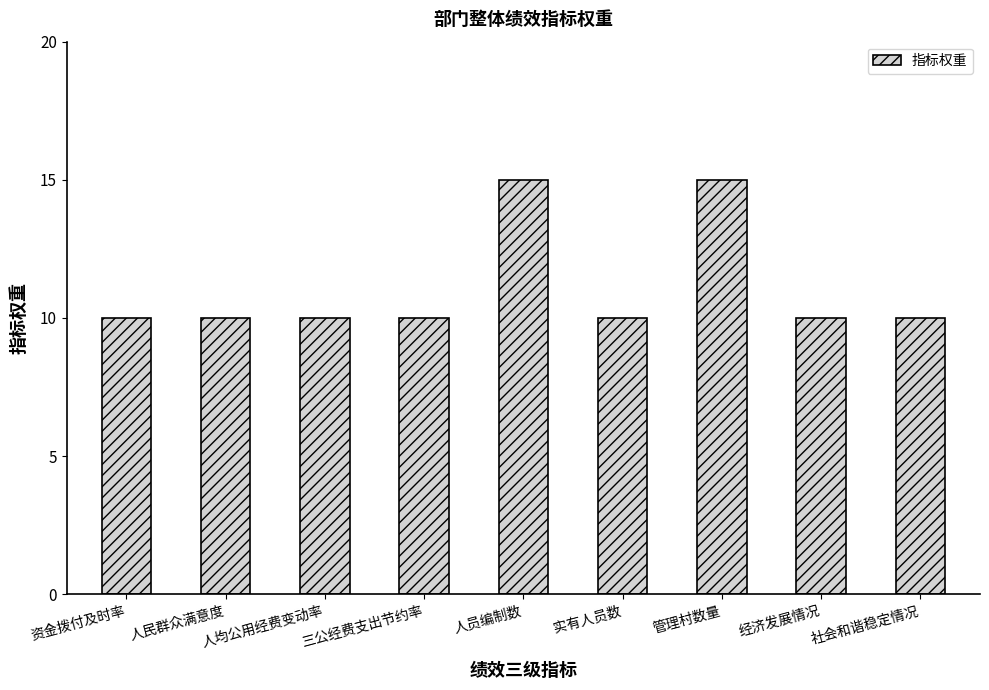

What is the minimum value shown in the chart?

10